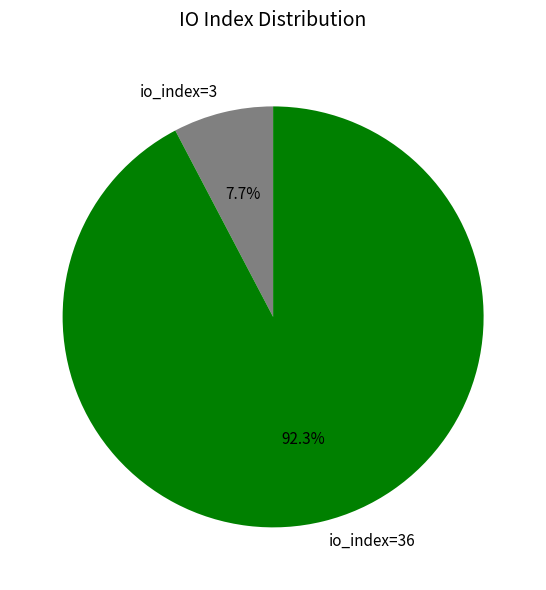

To the nearest percent, what is the combined percentage of io_index=36 and io_index=3?

100%